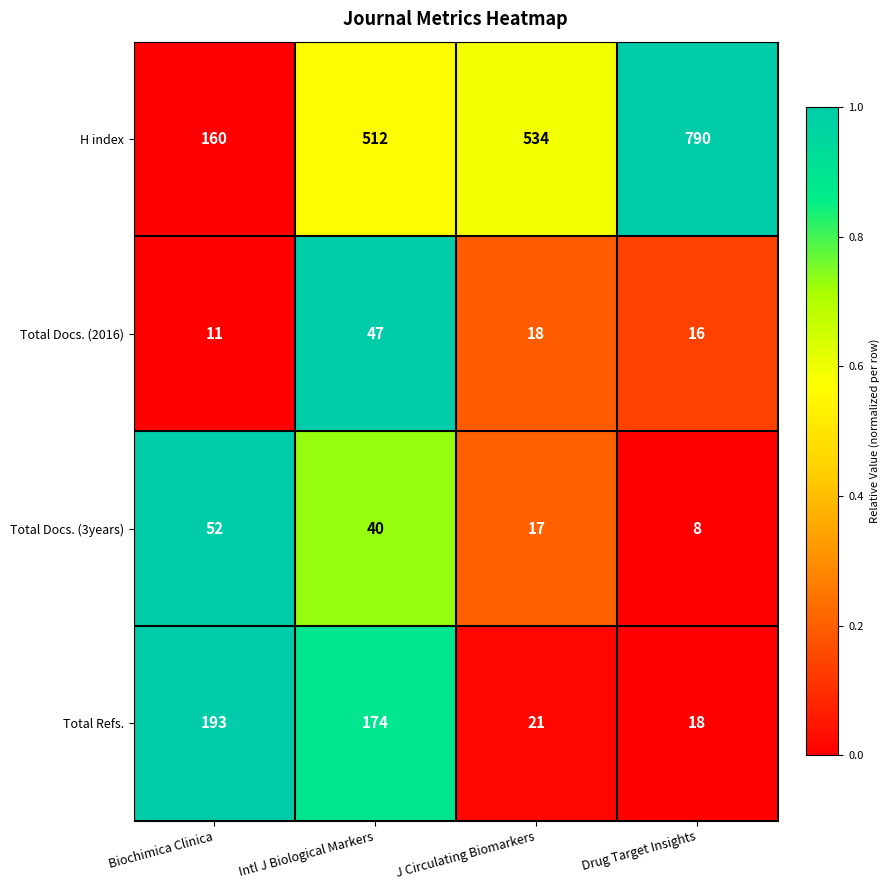

At Biochimica Clinica, list the series in order from largest to smallest.

Total Refs., H index, Total Docs. (3years), Total Docs. (2016)